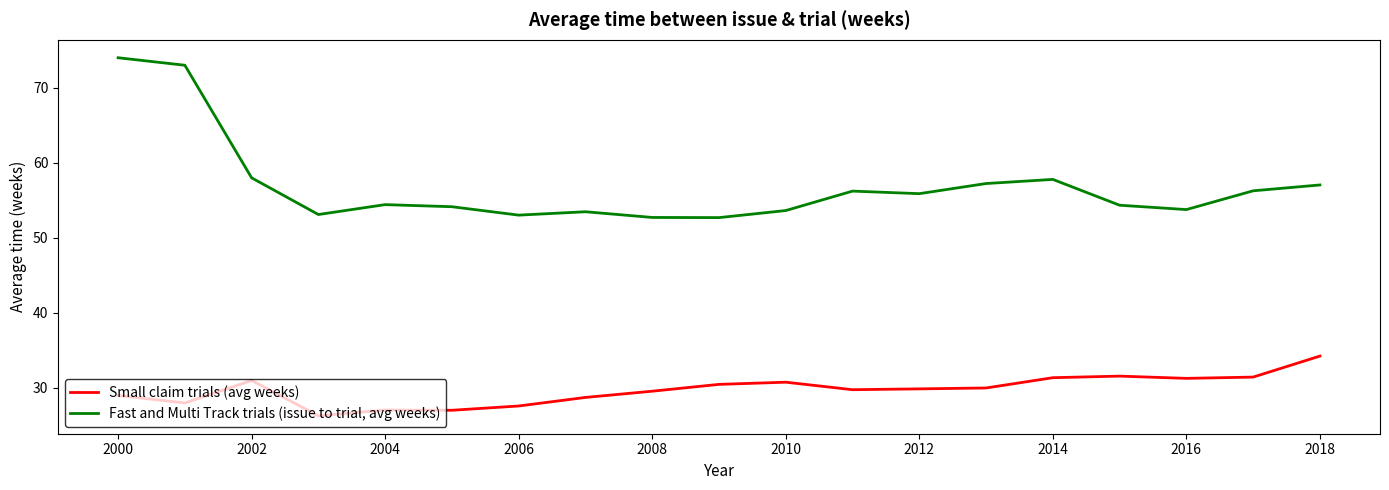

How many series are shown in this chart?

2